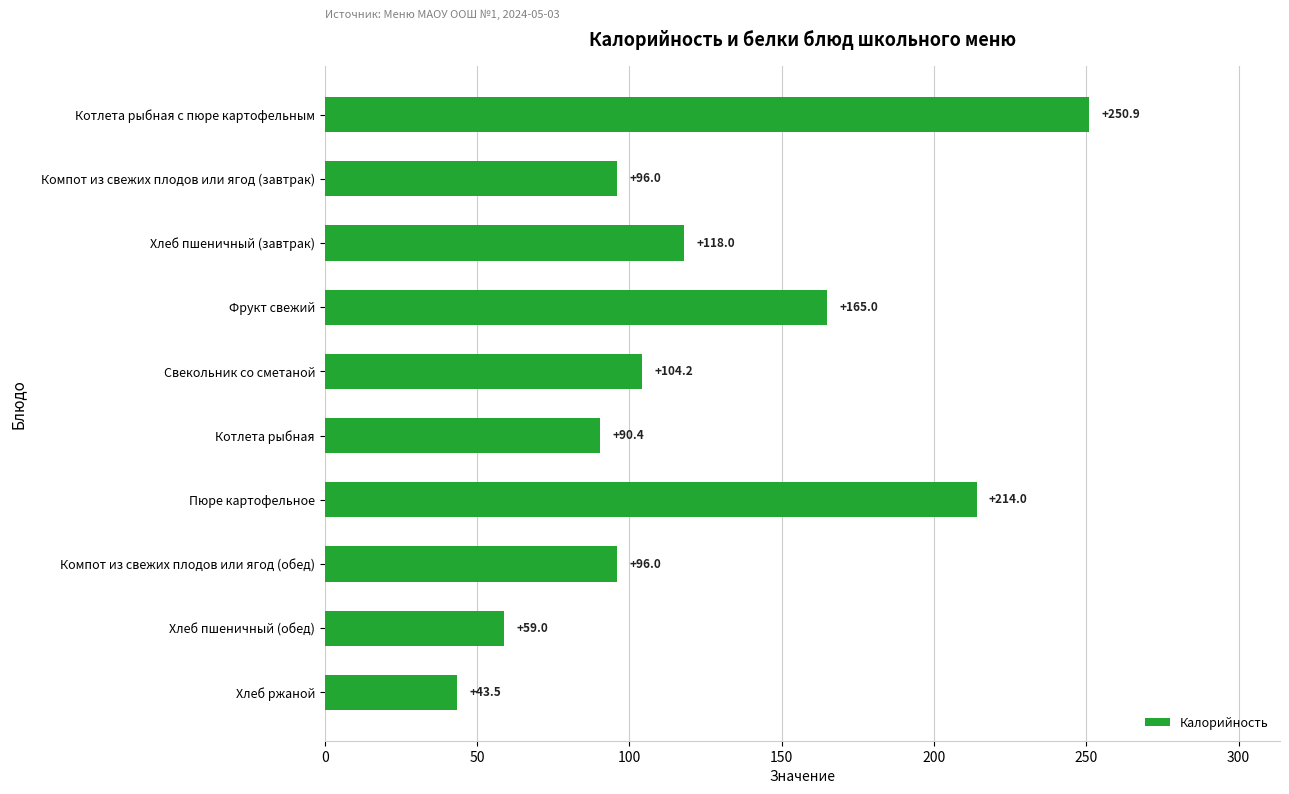

Reading top to bottom, transcribe all the data shown in this chart.

Котлета рыбная с пюре картофельным=250.9	Компот из свежих плодов или ягод (завтрак)=96.0	Хлеб пшеничный (завтрак)=118.0	Фрукт свежий=165.0	Свекольник со сметаной=104.2	Котлета рыбная=90.4	Пюре картофельное=214.0	Компот из свежих плодов или ягод (обед)=96.0	Хлеб пшеничный (обед)=59.0	Хлеб ржаной=43.5